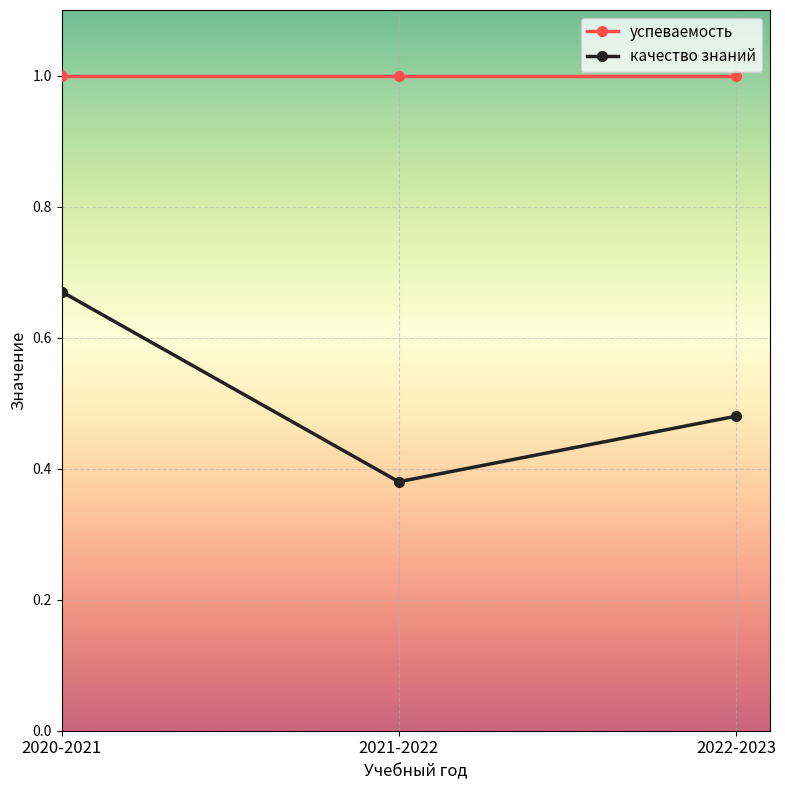

How many lines are shown in the chart?

2